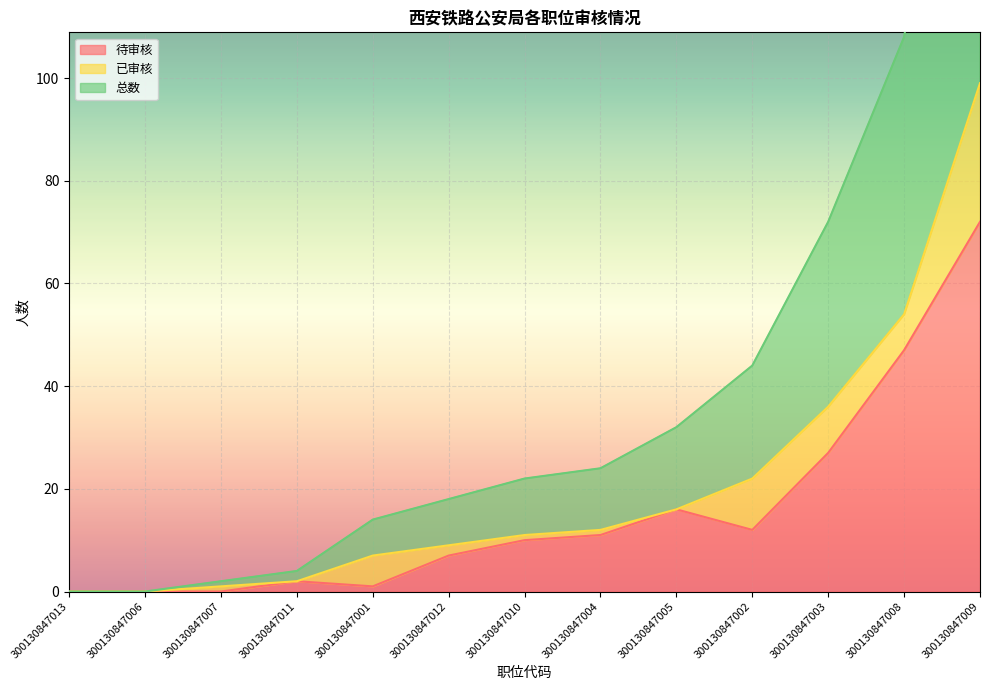

What is the highest value of the 待审核 series?

72